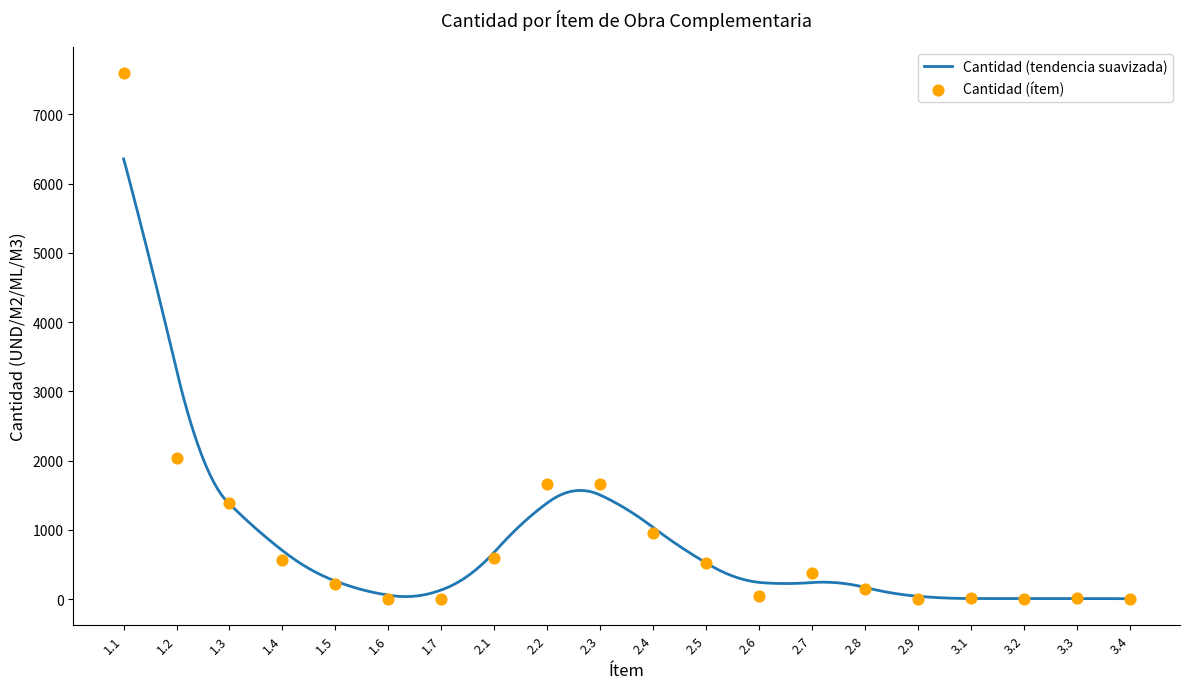

What is the change in value from 2.3 to 2.7?

-1288